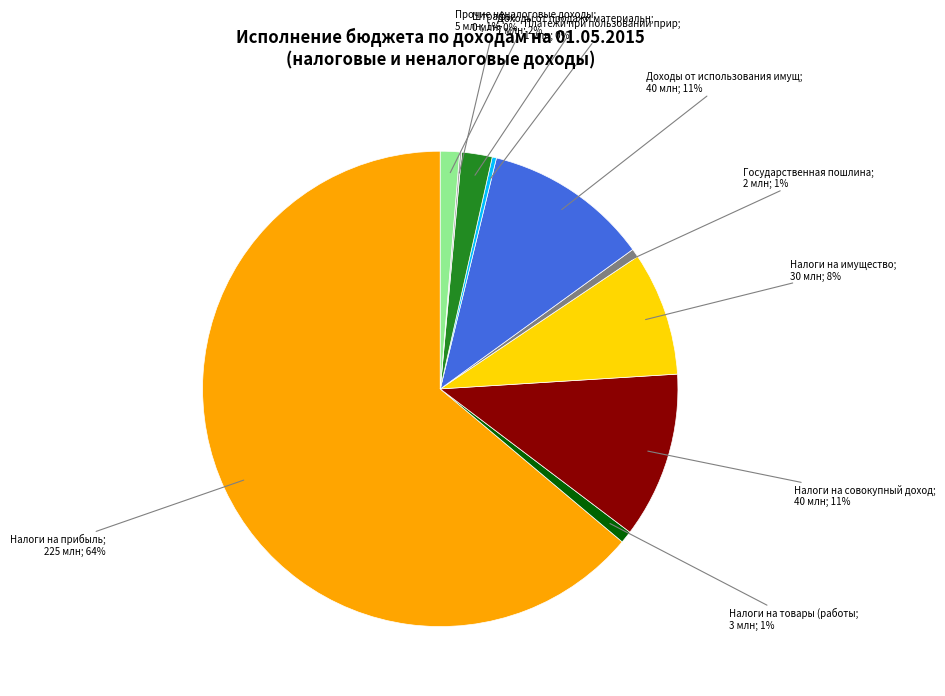

To the nearest percent, what is the average slice percentage?

10%